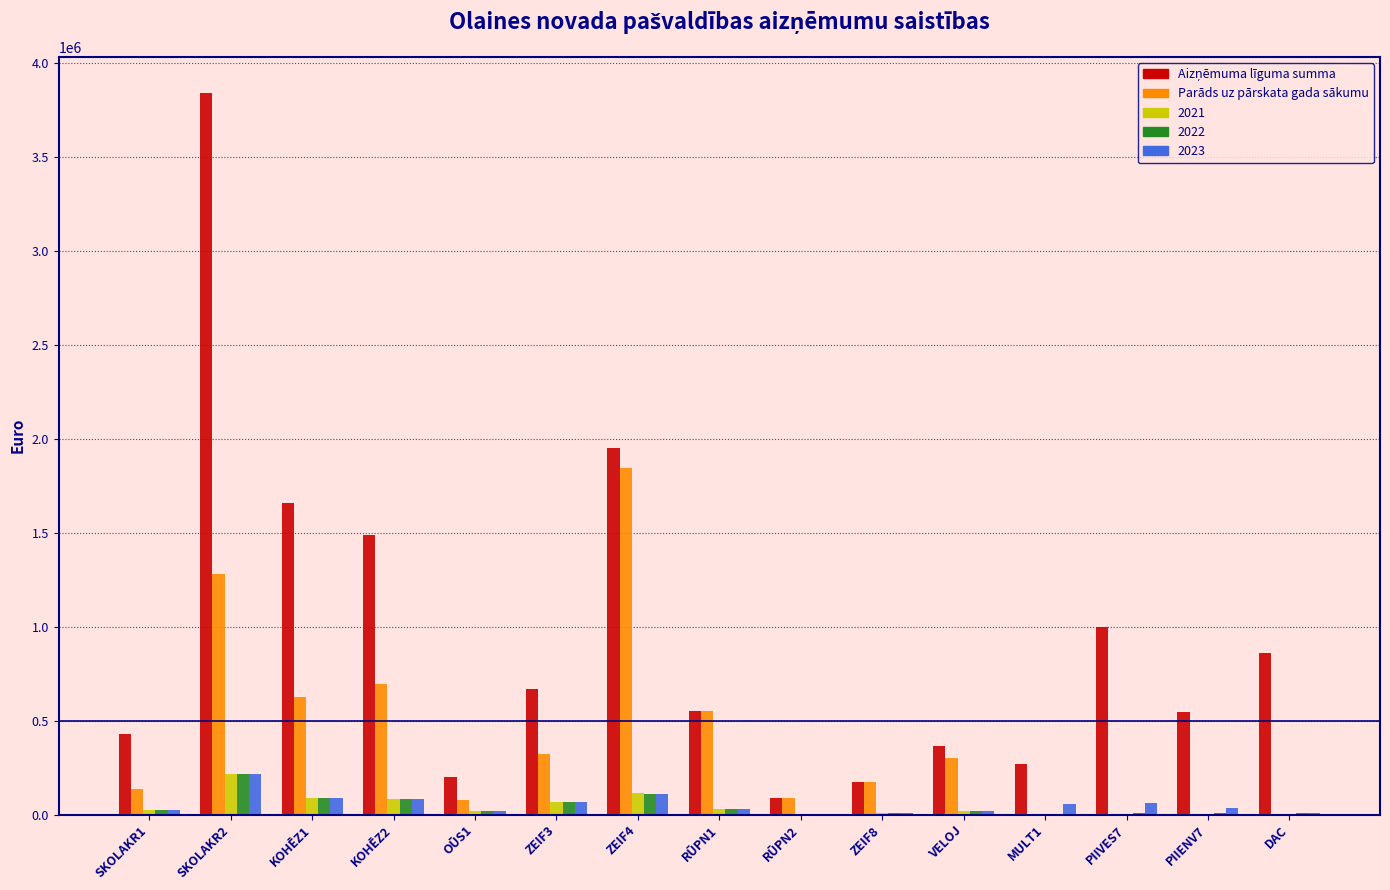

What is the total value across all series at ZEIF4?

4132714.0